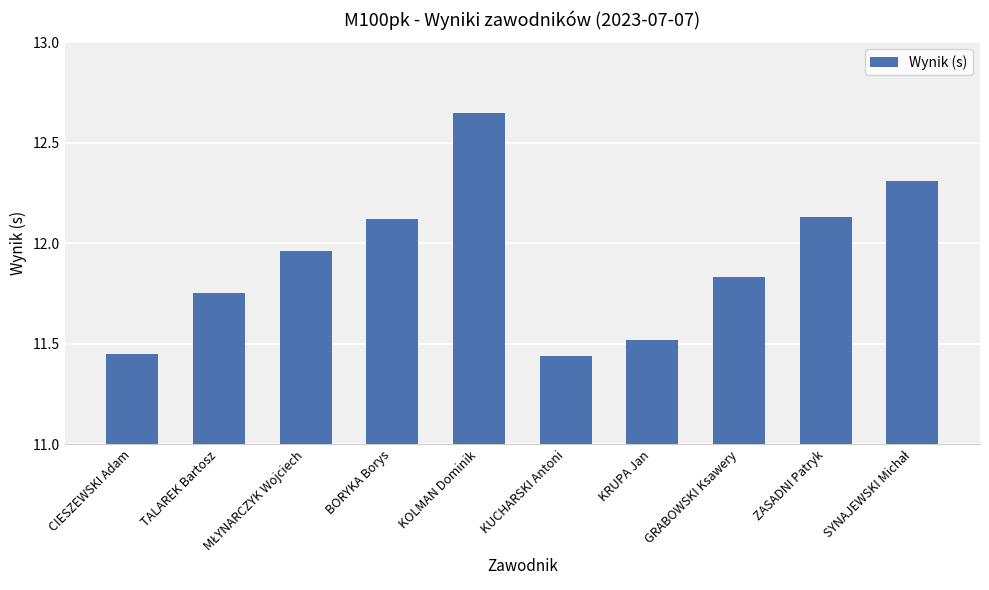

Is it true that the value at BORYKA Borys is 1.5?

False